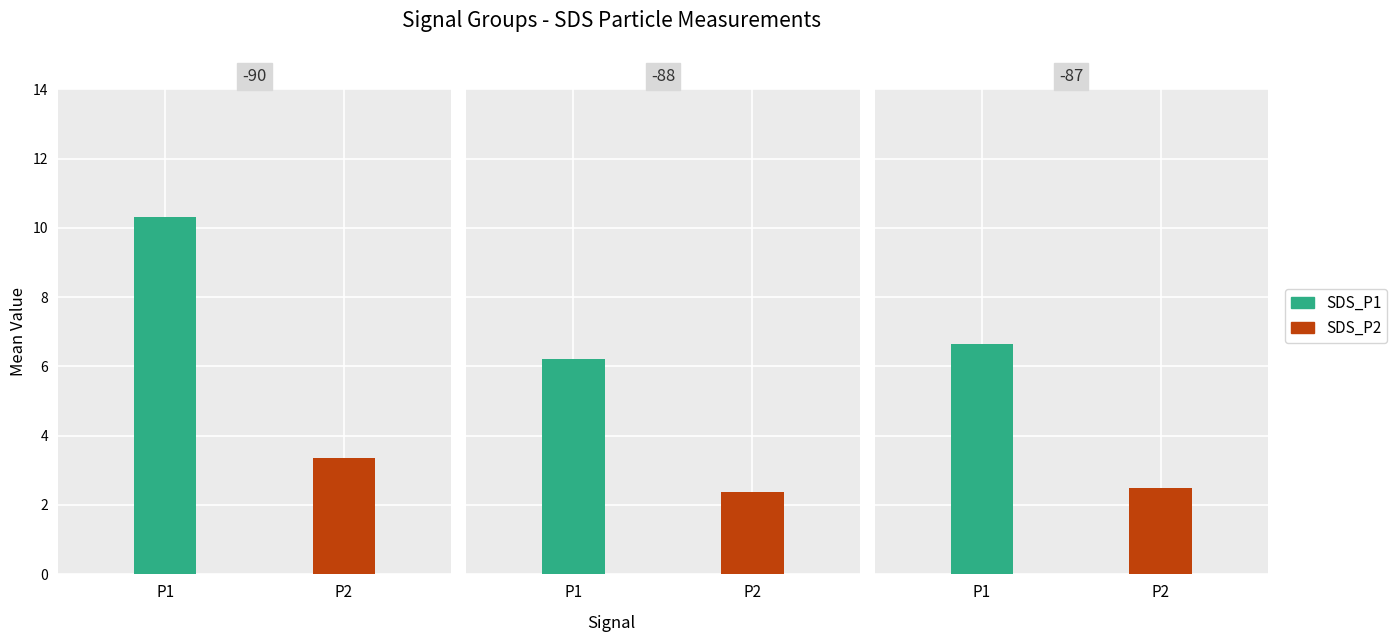

Which series has the widest spread of values?

SDS_P1